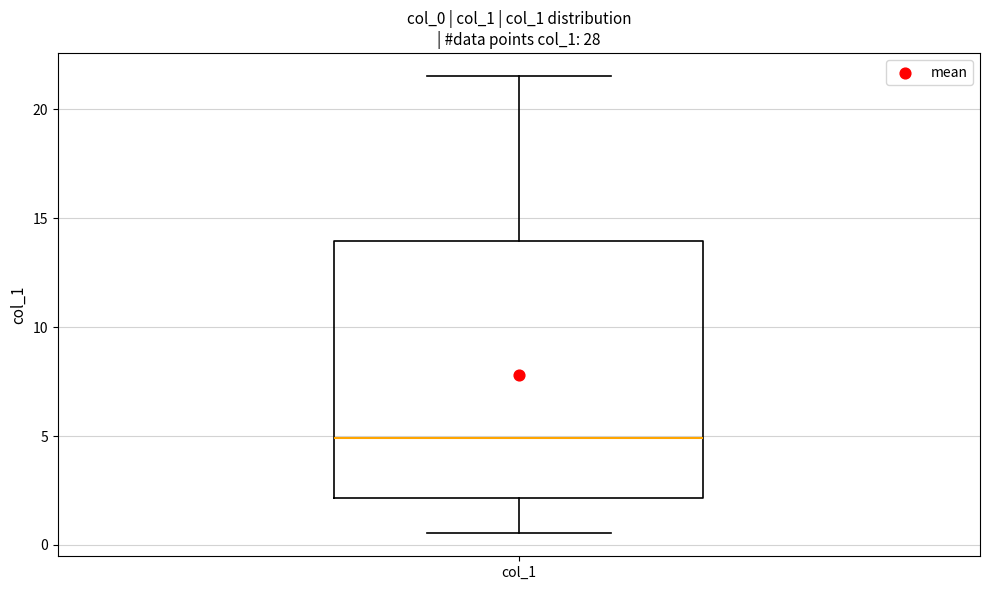

Read this box plot against the y-axis: the position of the median line, the range covered by the box, and the ends of both whiskers. The values are not printed on the chart, so give them approximately, as read against the axis.

median 5.0, box 2.0 to 14.0, whiskers 0.5 to 21.5